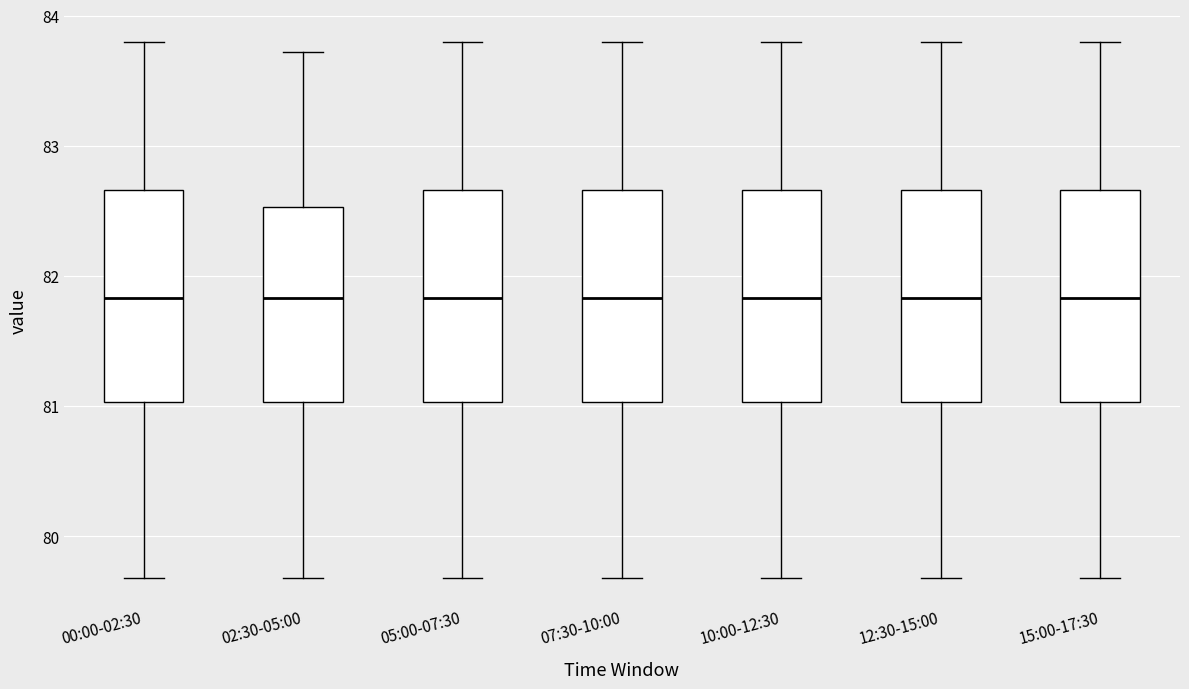

Reading left to right, read every box against the y-axis: the position of its median line, the range the box covers, and the ends of its whiskers. The values are not printed on the chart, so give them approximately, as read against the axis.

00:00-02:30: median 81.8, box 81.0 to 82.7, whiskers 79.7 to 83.8
02:30-05:00: median 81.8, box 81.0 to 82.5, whiskers 79.7 to 83.7
05:00-07:30: median 81.8, box 81.0 to 82.7, whiskers 79.7 to 83.8
07:30-10:00: median 81.8, box 81.0 to 82.7, whiskers 79.7 to 83.8
10:00-12:30: median 81.8, box 81.0 to 82.7, whiskers 79.7 to 83.8
12:30-15:00: median 81.8, box 81.0 to 82.7, whiskers 79.7 to 83.8
15:00-17:30: median 81.8, box 81.0 to 82.7, whiskers 79.7 to 83.8